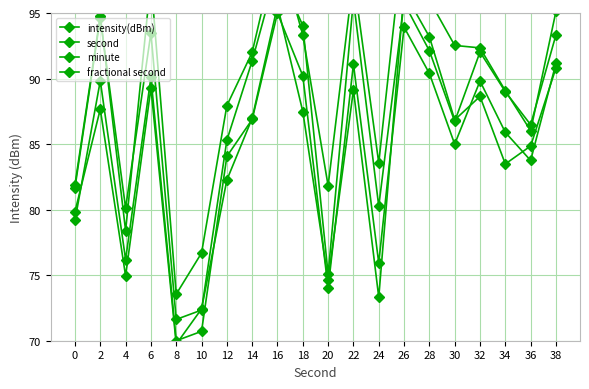

At which label is second closest to 85?

12